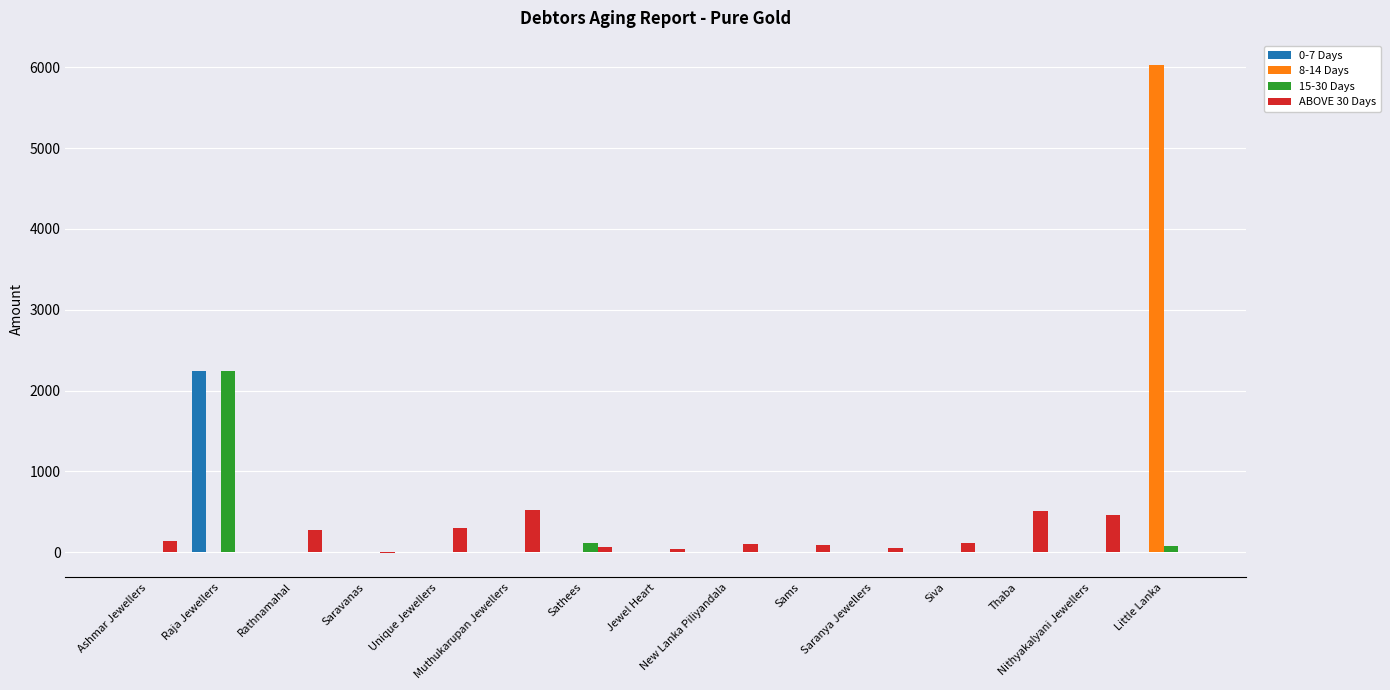

What are all the series names shown in the legend?

0-7 Days, 8-14 Days, 15-30 Days, ABOVE 30 Days